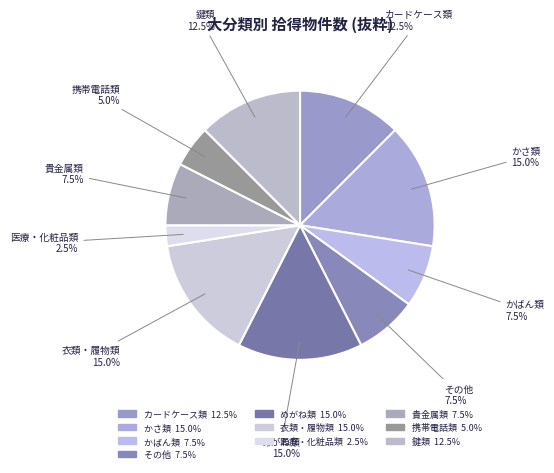

To the nearest percent, what is the average slice percentage?

10%